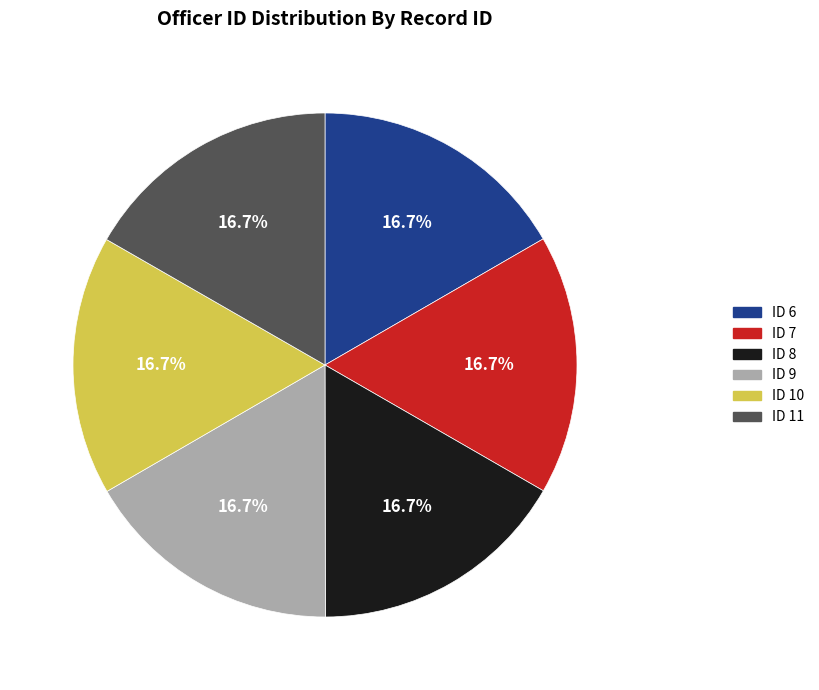

Does any single category account for the majority?

No